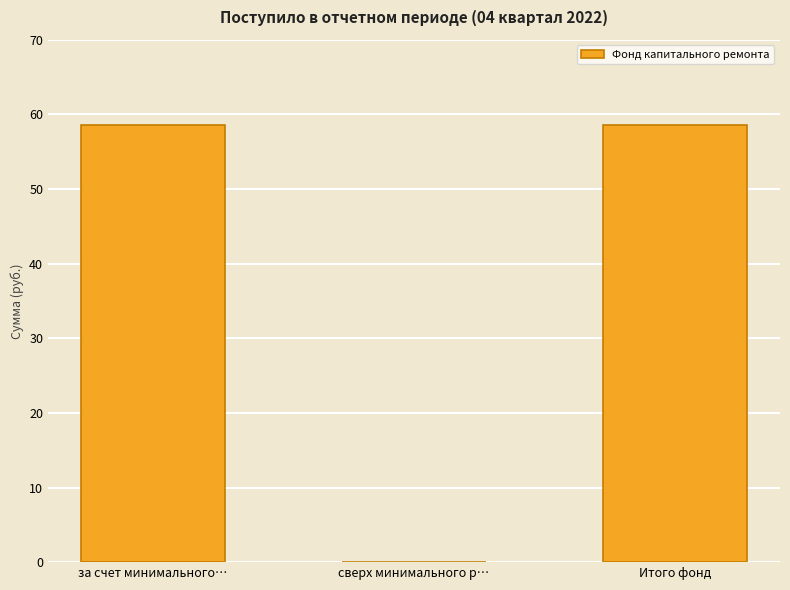

What is the maximum value shown in the chart?

58.6